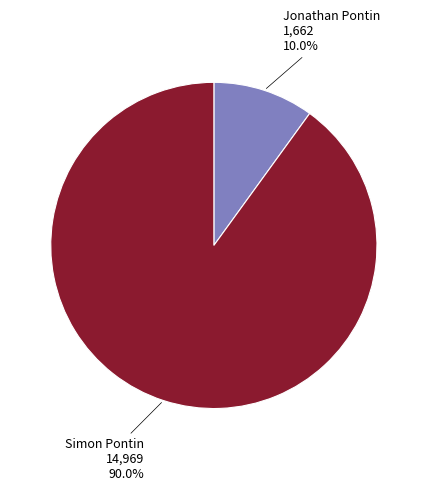

Is there any slice that represents more than half of the pie?

Yes